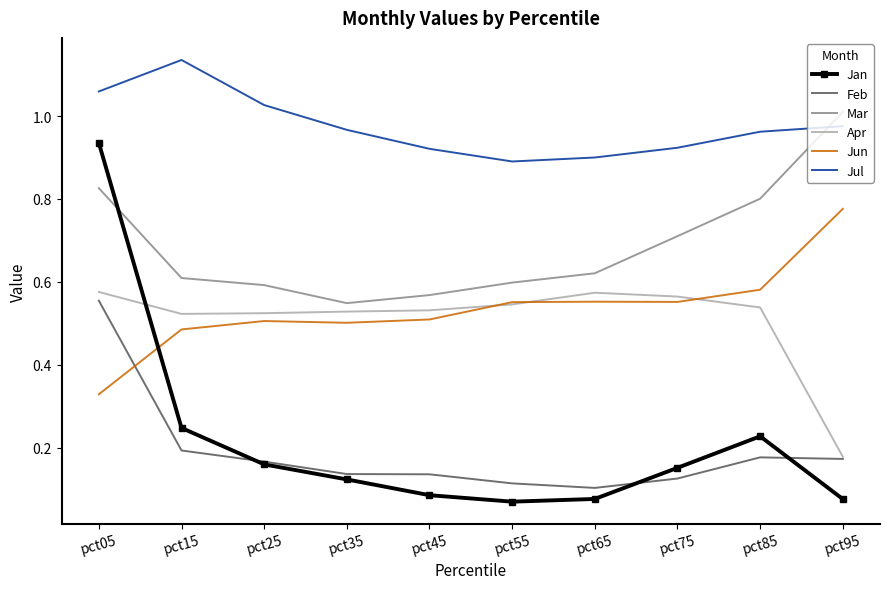

Count the Feb values in the range 0 to 1.

10